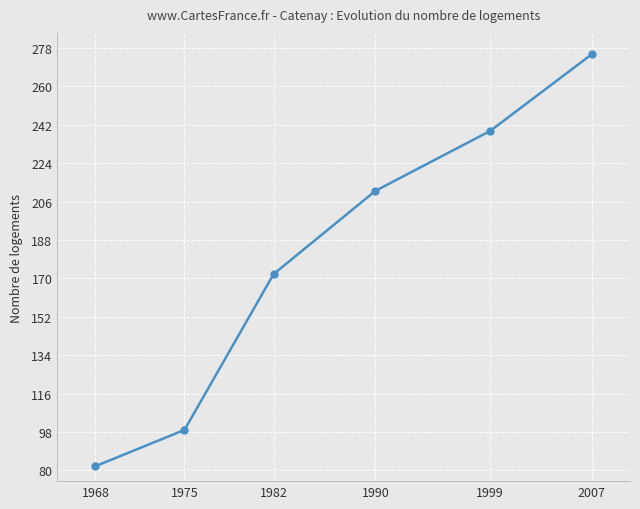

True or false: there are more than 0 points higher than both neighbors.

False